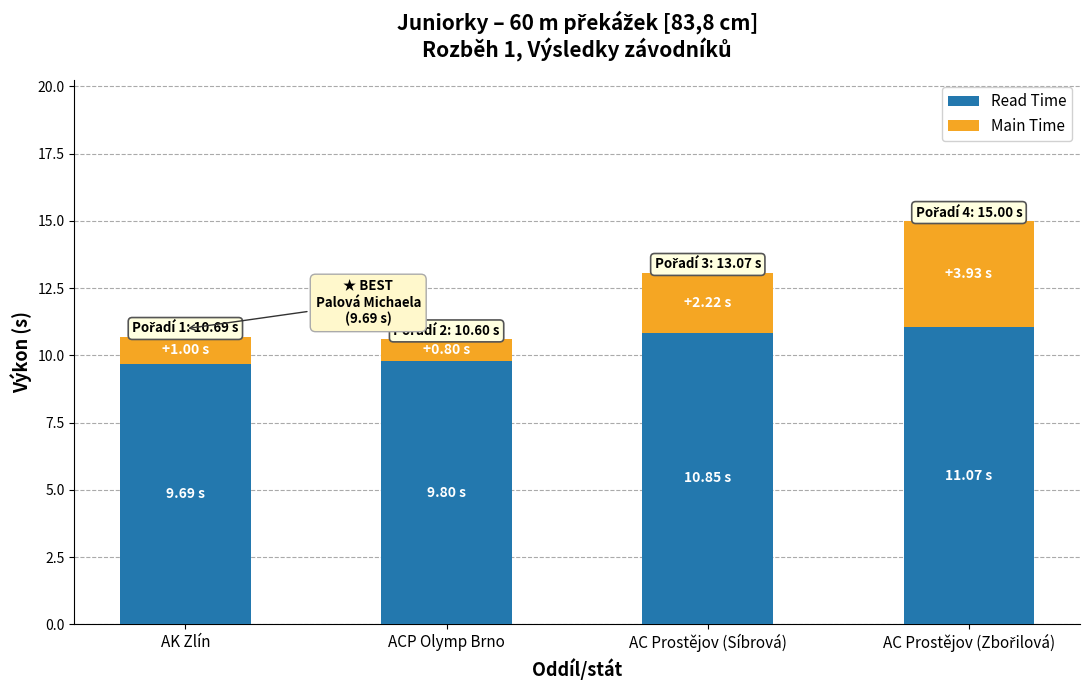

What is the difference between the second highest and minimum values in the Read Time series?

1.2